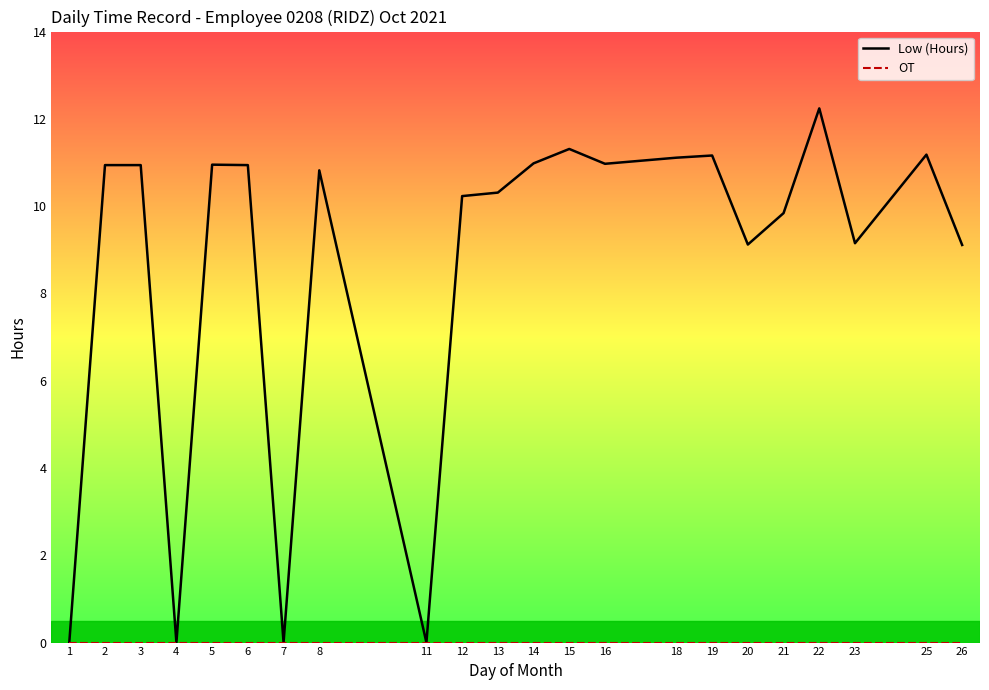

Does the chart display data point markers on the line(s)?

No